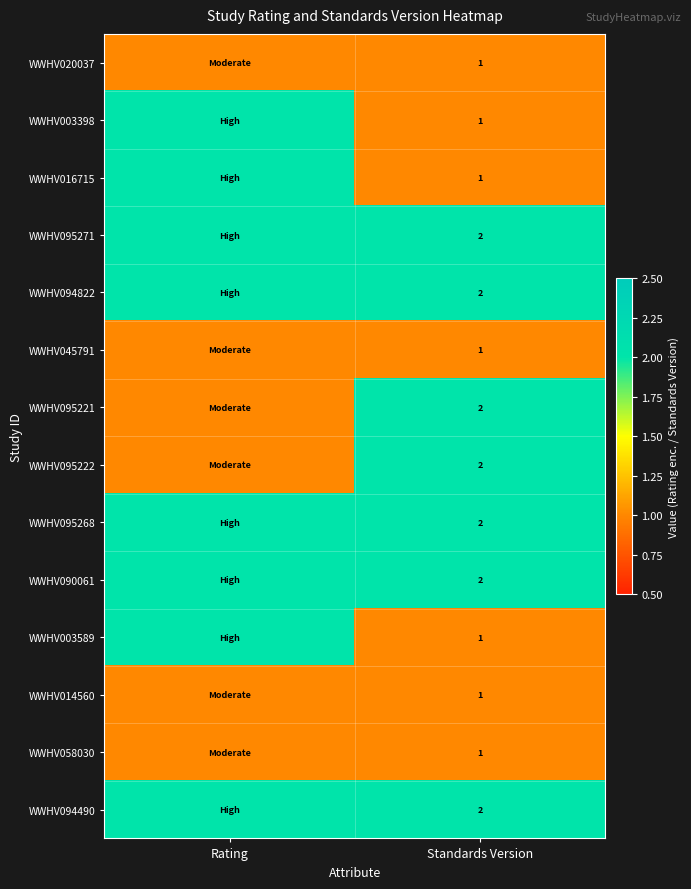

Is it true that WWHV045791 equals 0 at Standards Version?

False